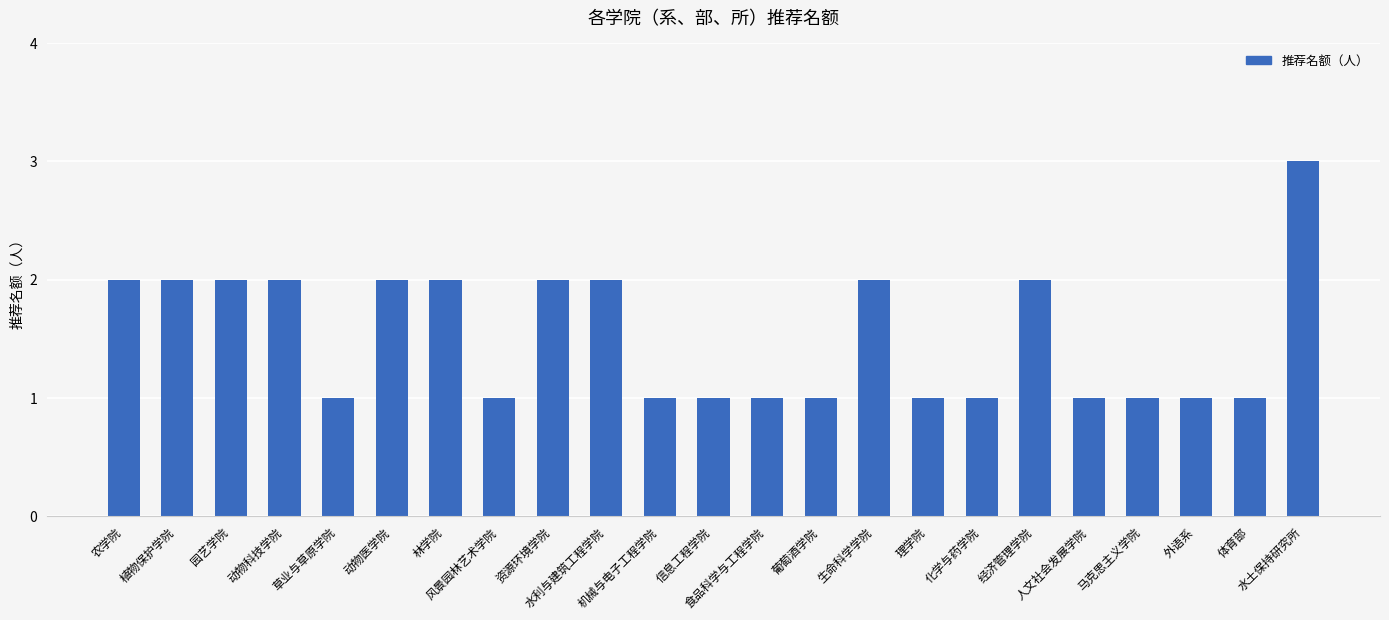

Reading left to right, extract all data points from this chart.

农学院=2	植物保护学院=2	园艺学院=2	动物科技学院=2	草业与草原学院=1	动物医学院=2	林学院=2	风景园林艺术学院=1	资源环境学院=2	水利与建筑工程学院=2	机械与电子工程学院=1	信息工程学院=1	食品科学与工程学院=1	葡萄酒学院=1	生命科学学院=2	理学院=1	化学与药学院=1	经济管理学院=2	人文社会发展学院=1	马克思主义学院=1	外语系=1	体育部=1	水土保持研究所=3